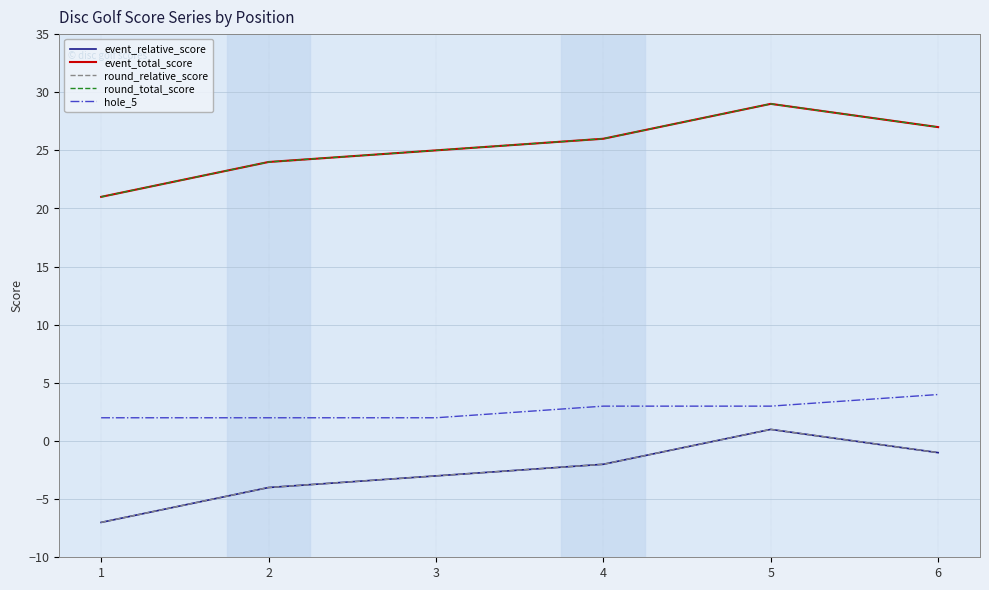

What is the value of the event_total_score point at the 5th from the left?

29